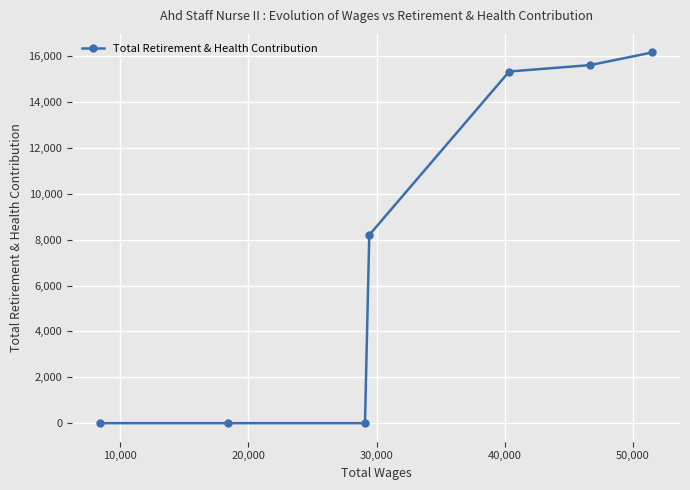

What is the average value?

7905.7